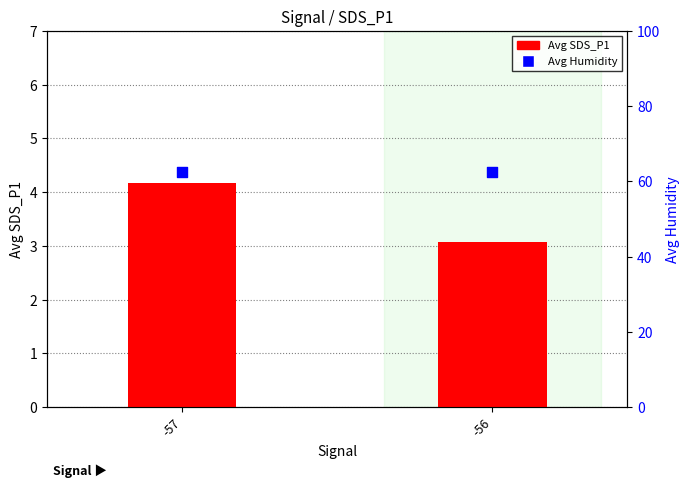

At which category is the sum across all series the highest?

-57